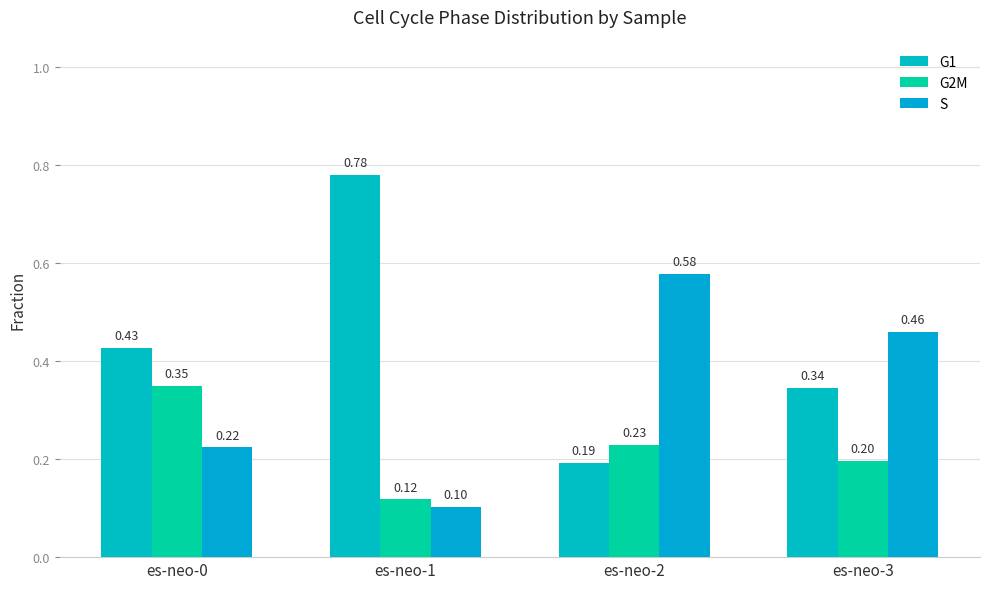

What is the minimum value shown in the chart?

0.1